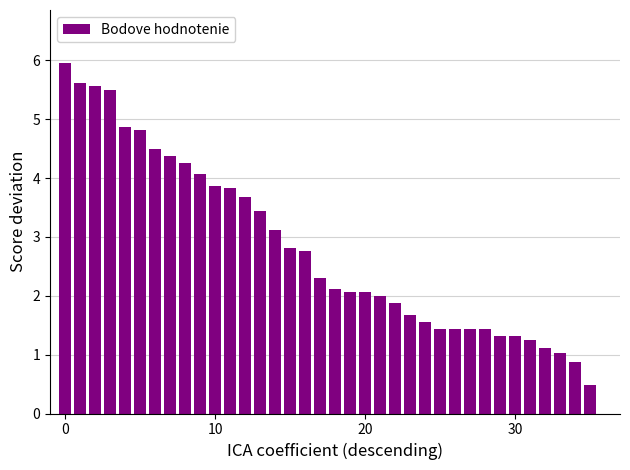

What is the greatest value displayed?

6.0